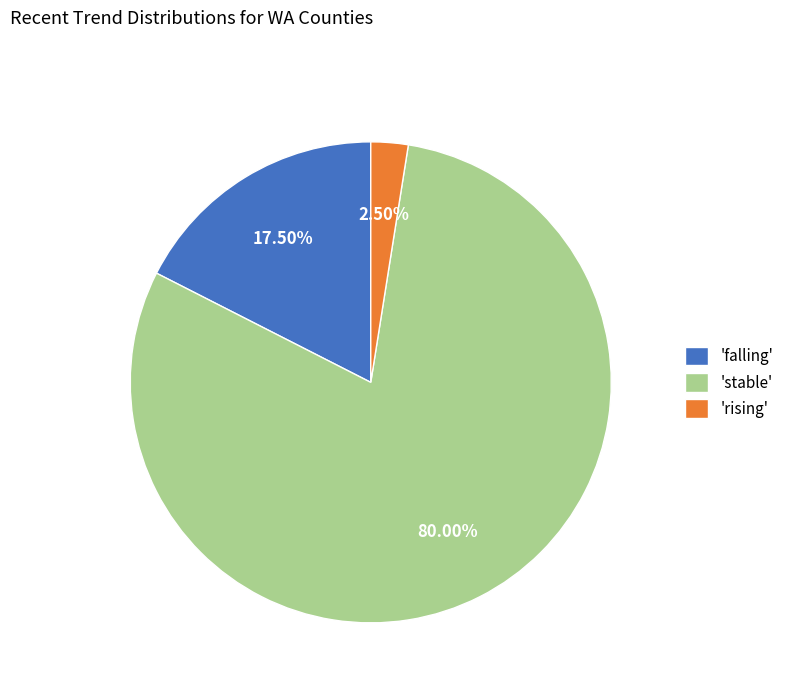

Which has a higher value, 'falling' or 'stable'?

'stable'